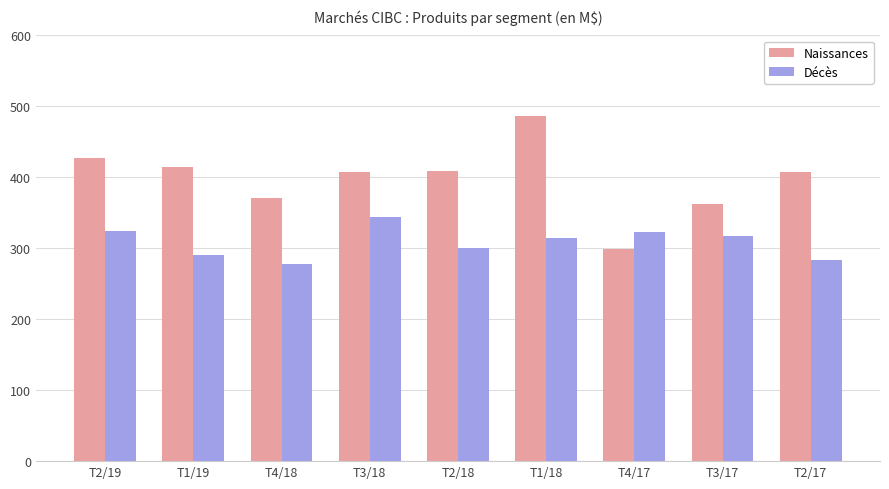

What is the label of the 7th bar from the left?

T4/17